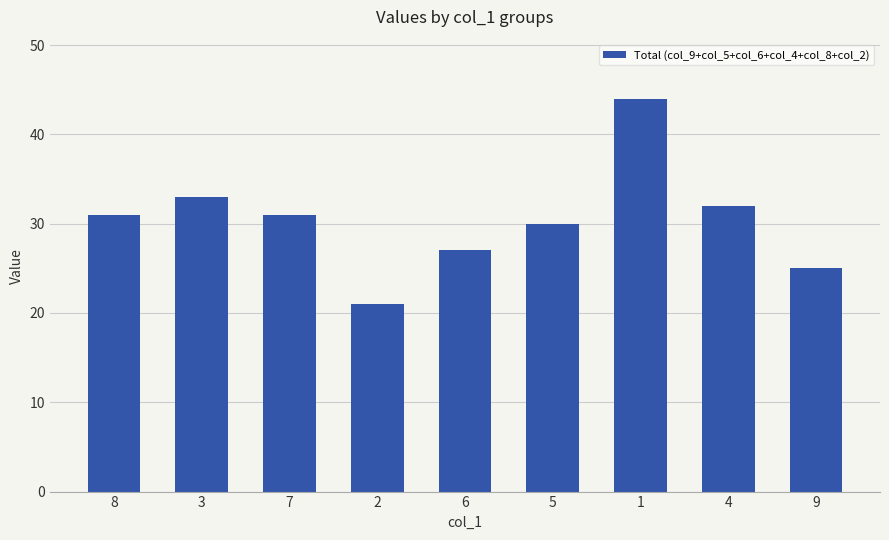

Reading left to right, transcribe all the data shown in this chart.

31	33	31	21	27	30	44	32	25